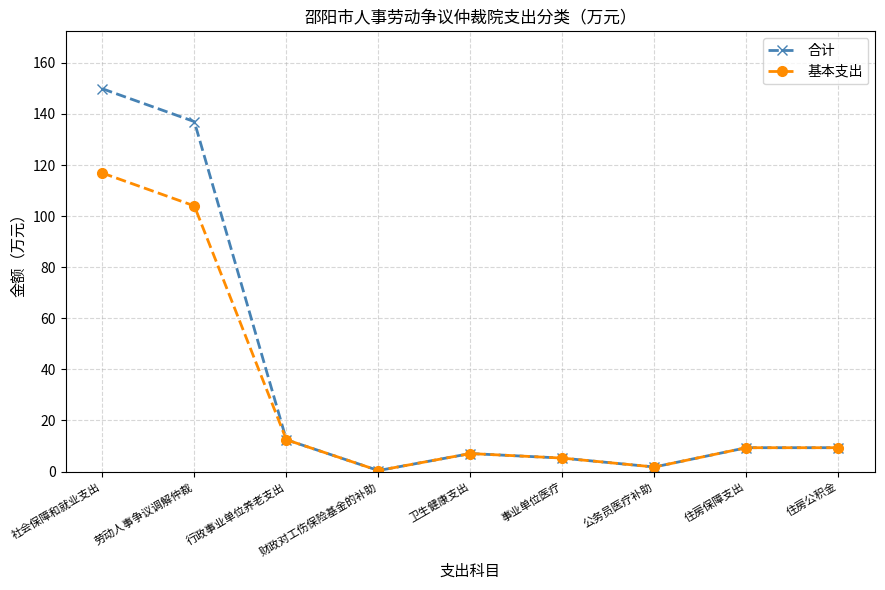

What is the sum of all 合计 values?

332.6